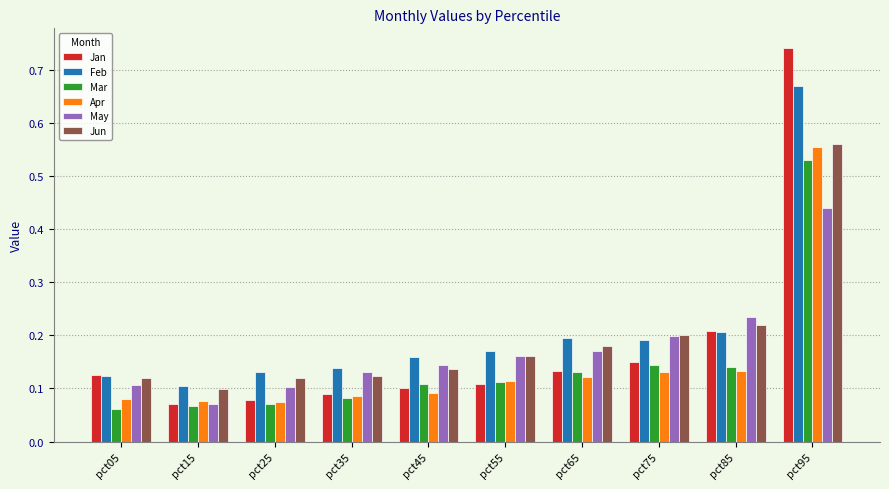

Which series has the largest range (max minus min)?

Jan